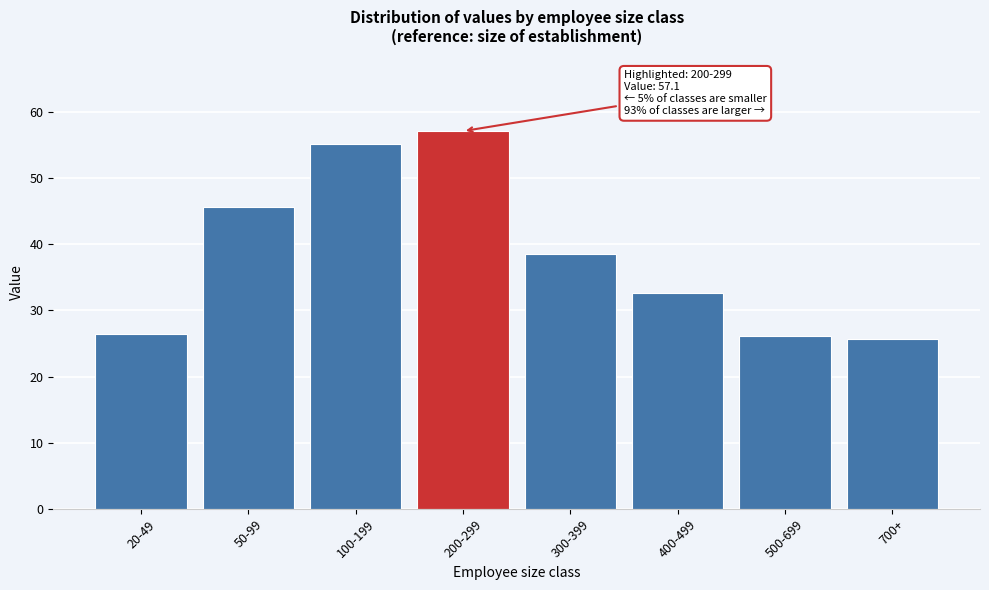

Reading right to left, transcribe all the data shown in this chart.

25.7	26.1	32.6	38.5	57.1	55.2	45.7	26.4